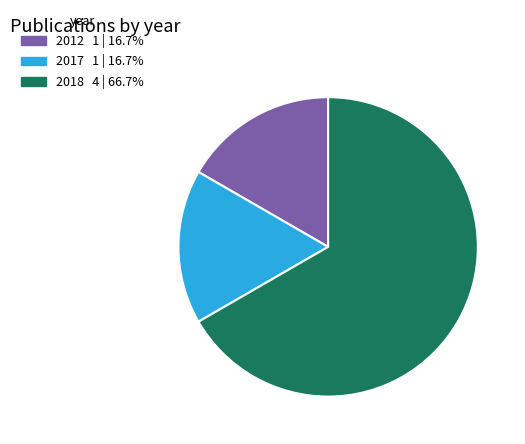

Combined, do 2018 and 2017 account for over 50%?

Yes